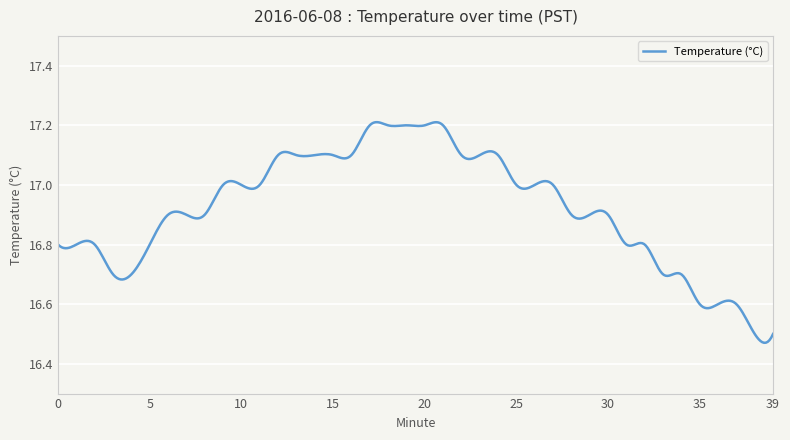

What is the difference between the maximum and minimum values?

0.7